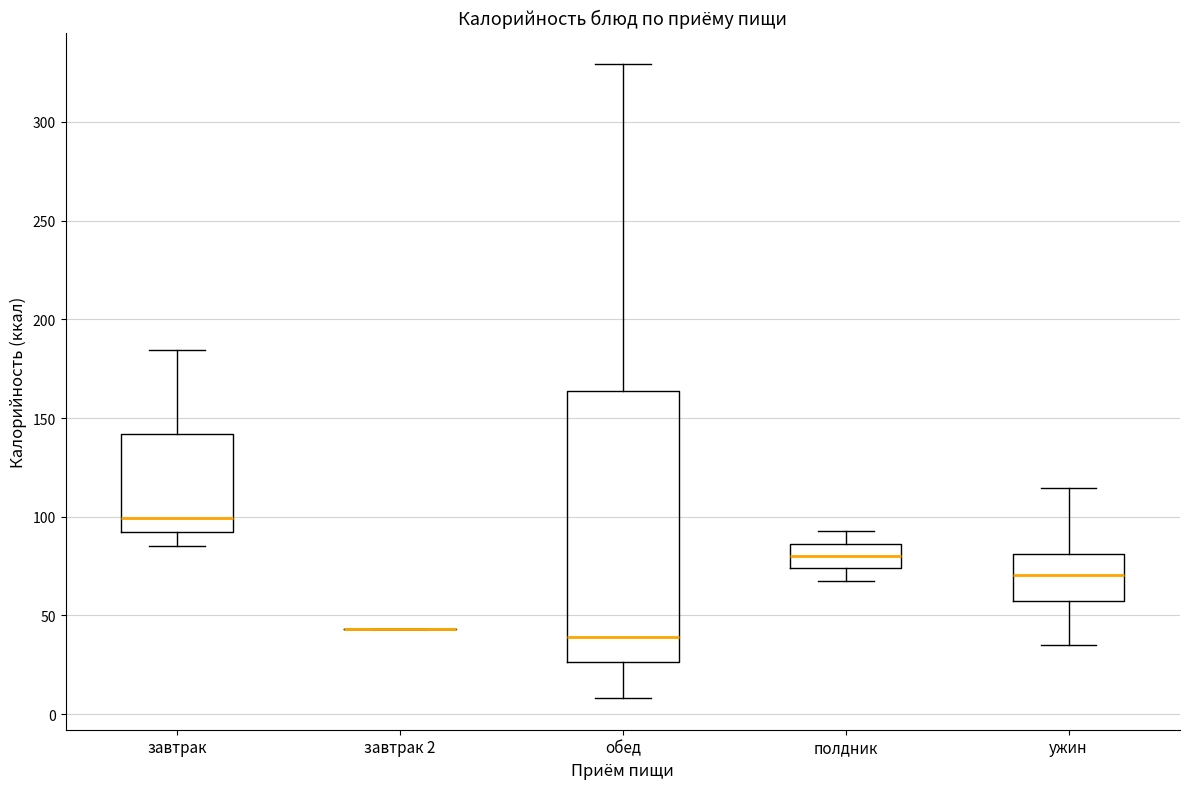

Reading left to right, transcribe this box plot: for each box, give where its median line is, the range the box spans, and where its two whiskers end, as read against the y-axis. The values are not printed on the chart, so give them approximately, as read against the axis.

завтрак: median 100, box 90 to 140, whiskers 85 to 185
завтрак 2: box collapsed to a line at 45, whiskers 45 to 45
обед: median 40, box 25 to 165, whiskers 10 to 330
полдник: median 80, box 75 to 85, whiskers 70 to 95
ужин: median 70, box 55 to 80, whiskers 35 to 115